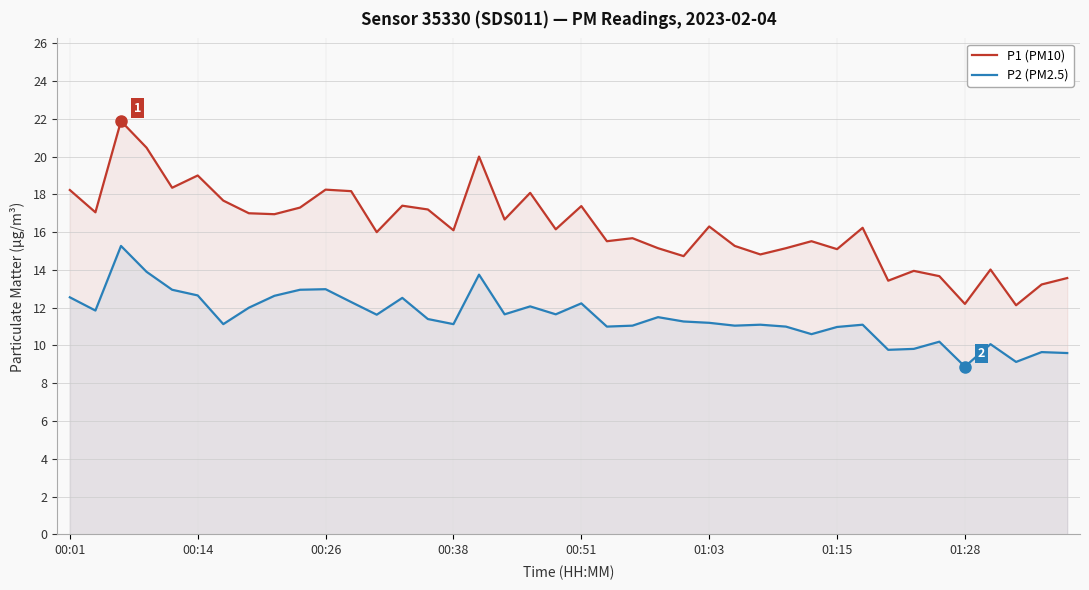

Rank the series by their maximum value, from lowest to highest.

P2 (PM2.5), P1 (PM10)